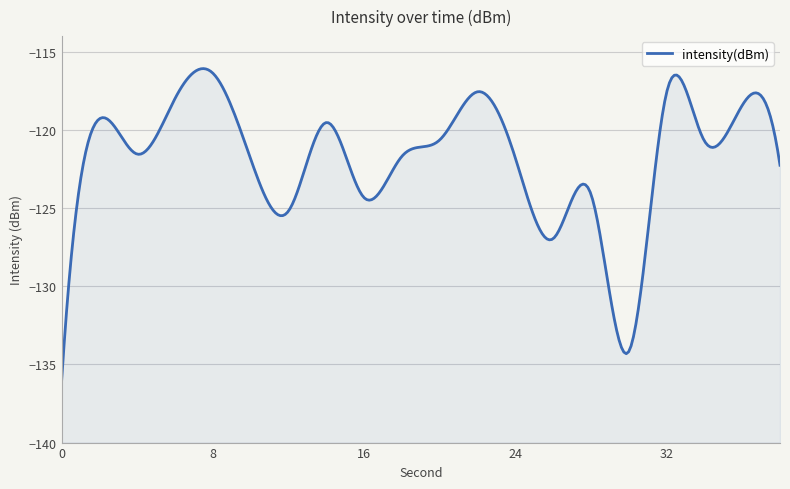

What is the sum of all values?

-2448.0